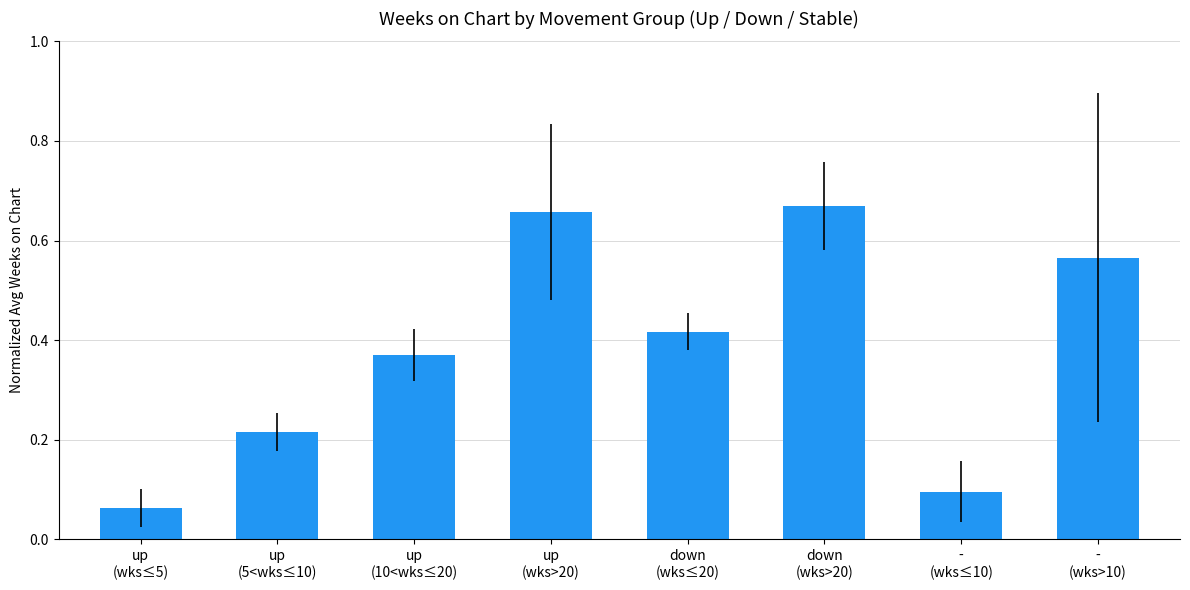

How many bars are there in total?

8